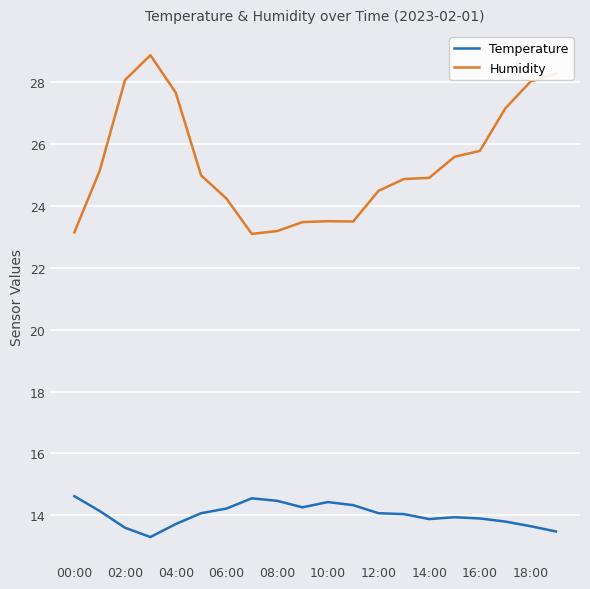

In Humidity, how many points are lower than both neighbors (excluding endpoints)?

2